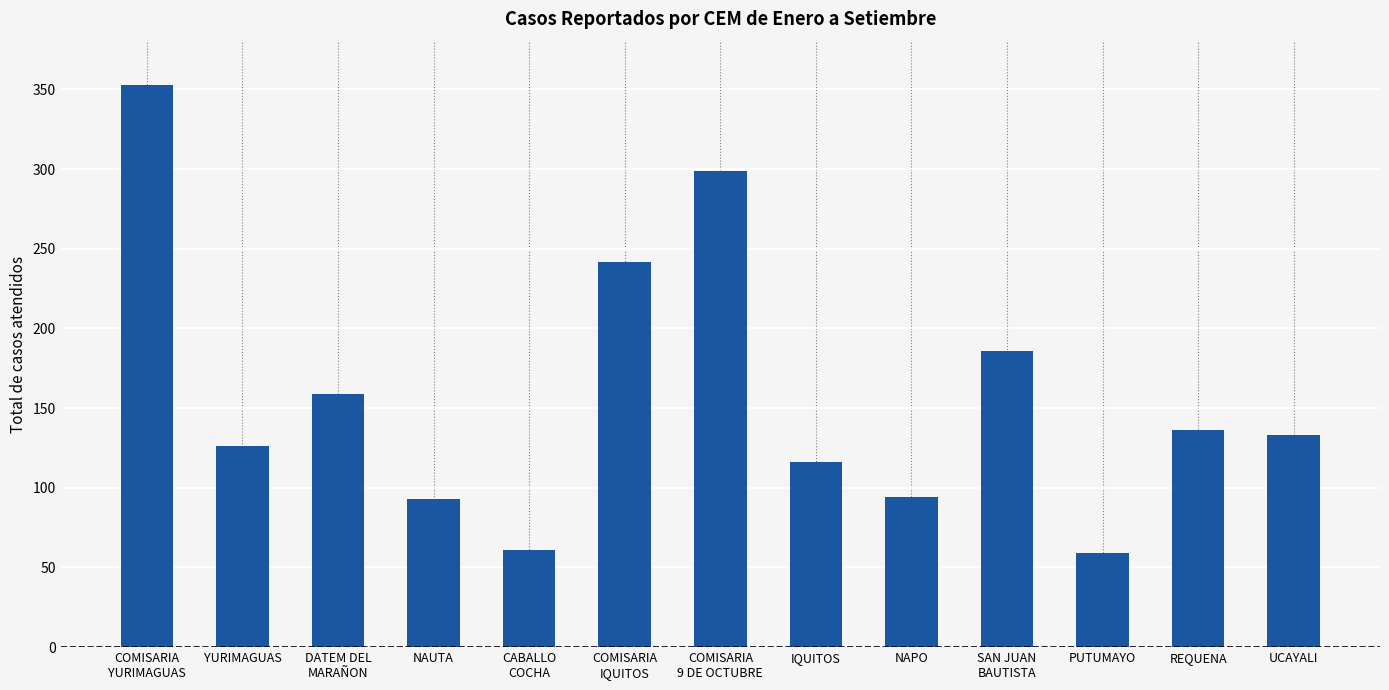

How many bars are there in total?

13